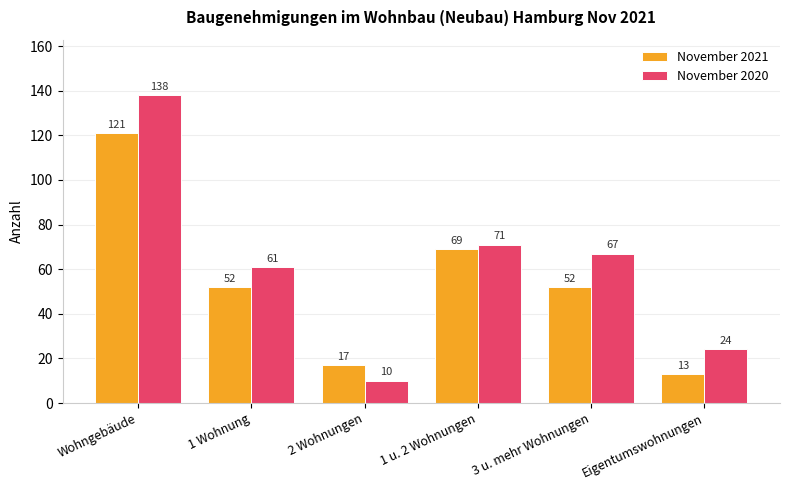

Does the chart contain any negative values?

No